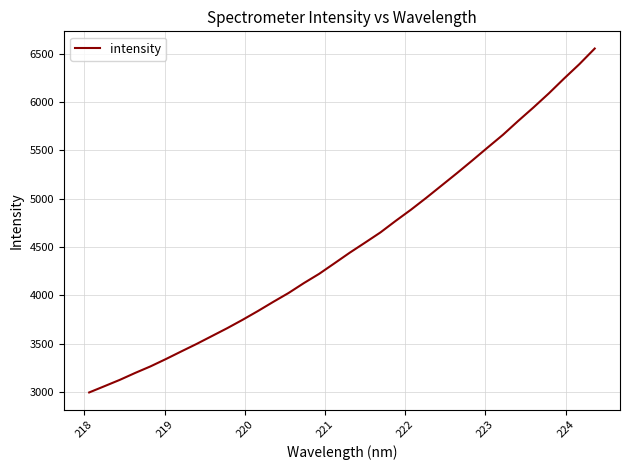

What is the difference between the maximum and minimum values?

3560.1